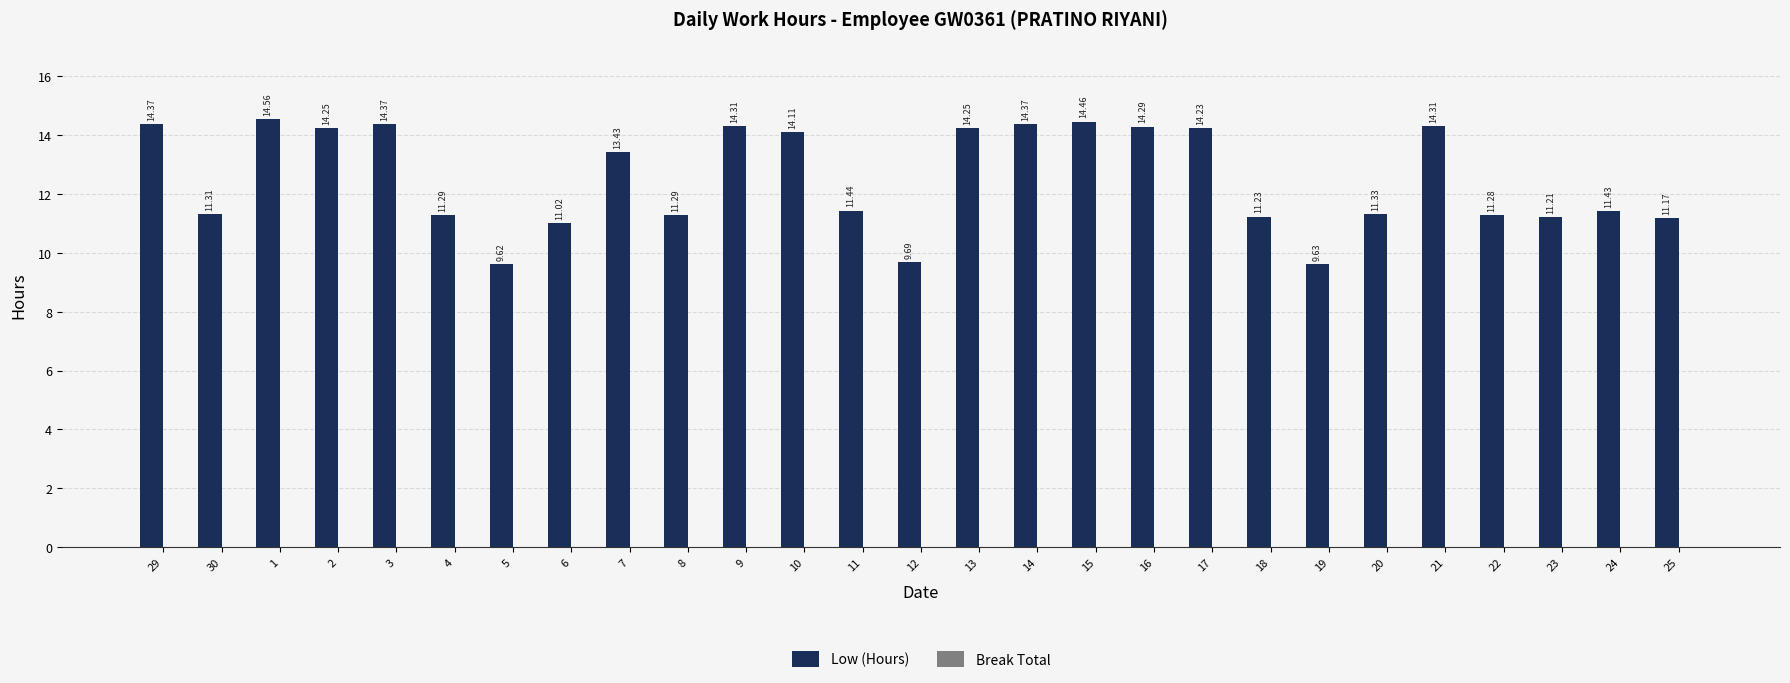

What position from the left is 12?

14